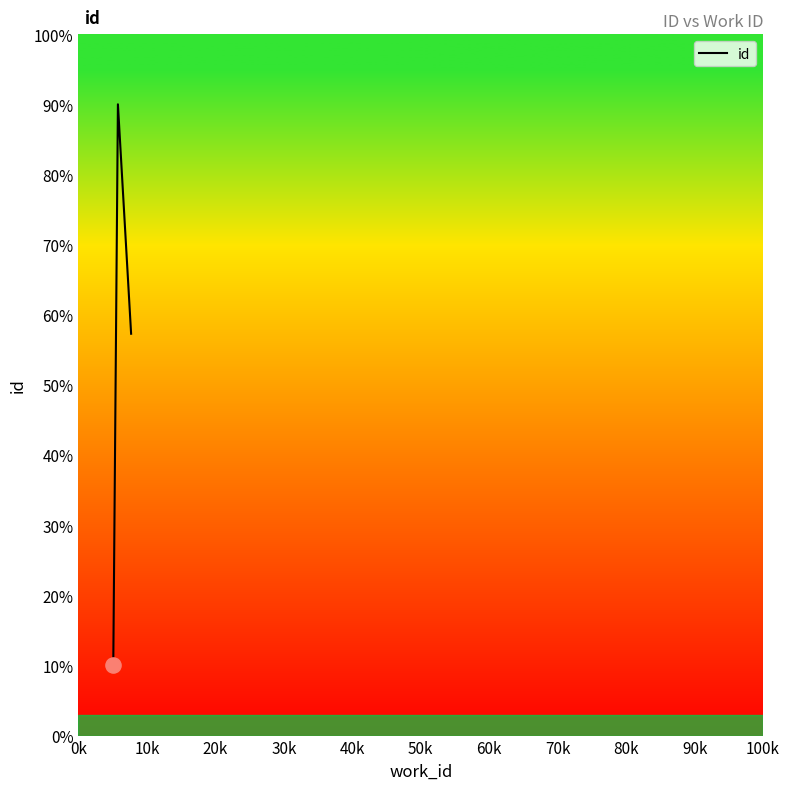

What is the greatest value displayed?

90.0